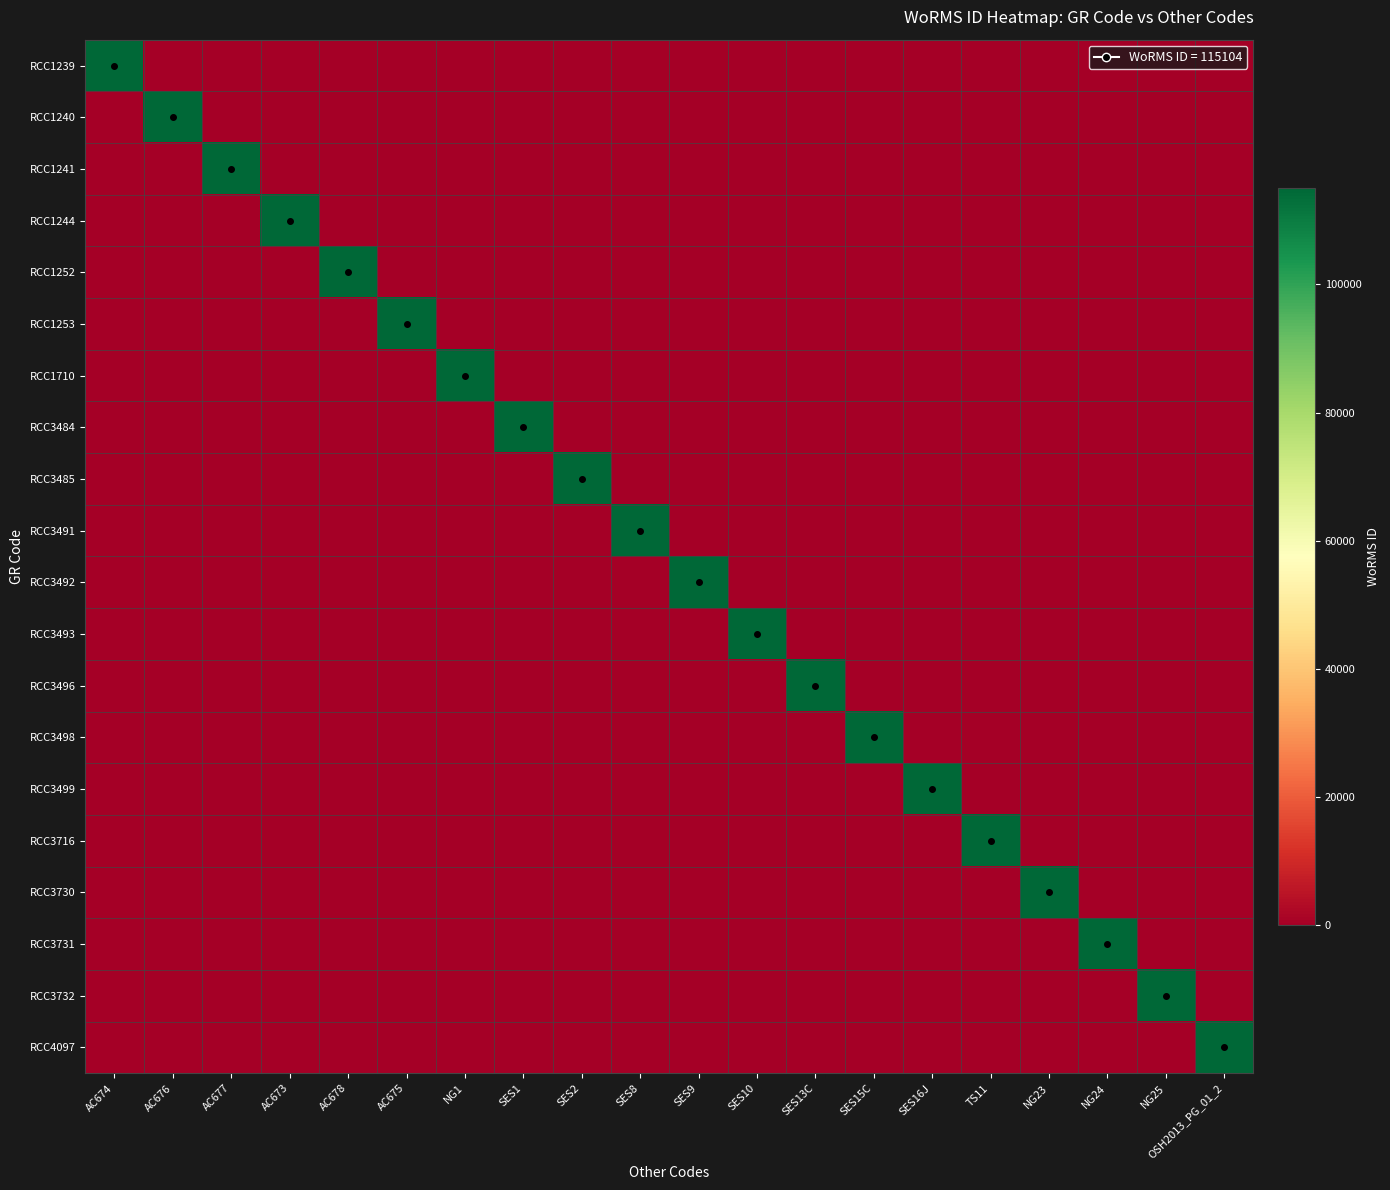

What is the greatest value displayed?

115104